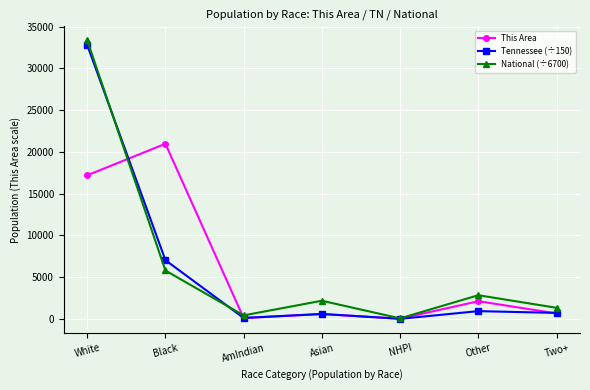

Which series has the largest total across all categories?

National (÷6700)